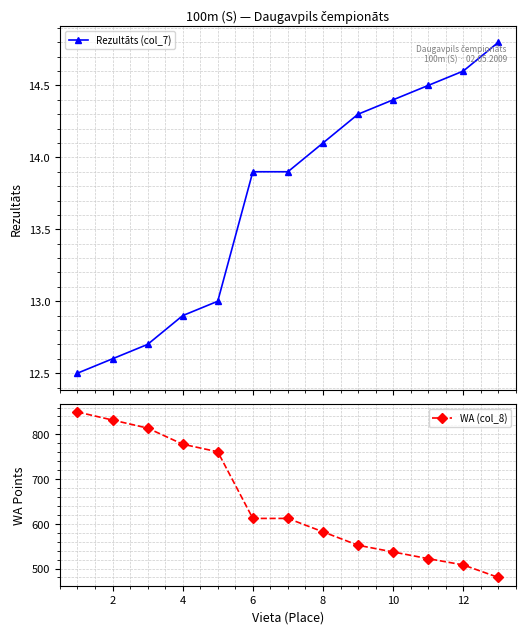

What value does the WA (col_8) series have at 6?

612